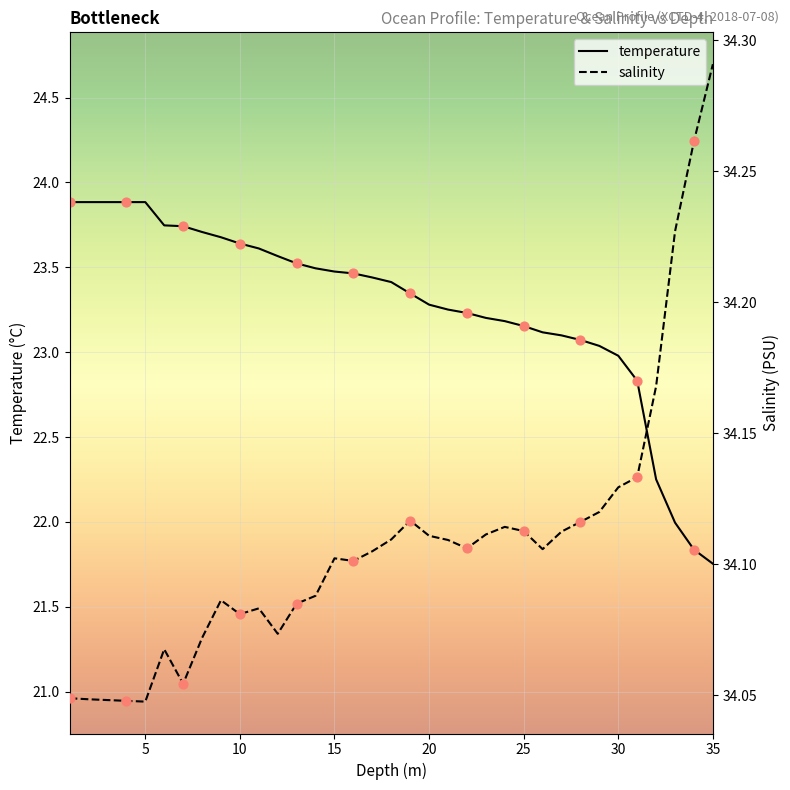

Is the value of salinity at 20 greater than the value of temperature at 25?

Yes